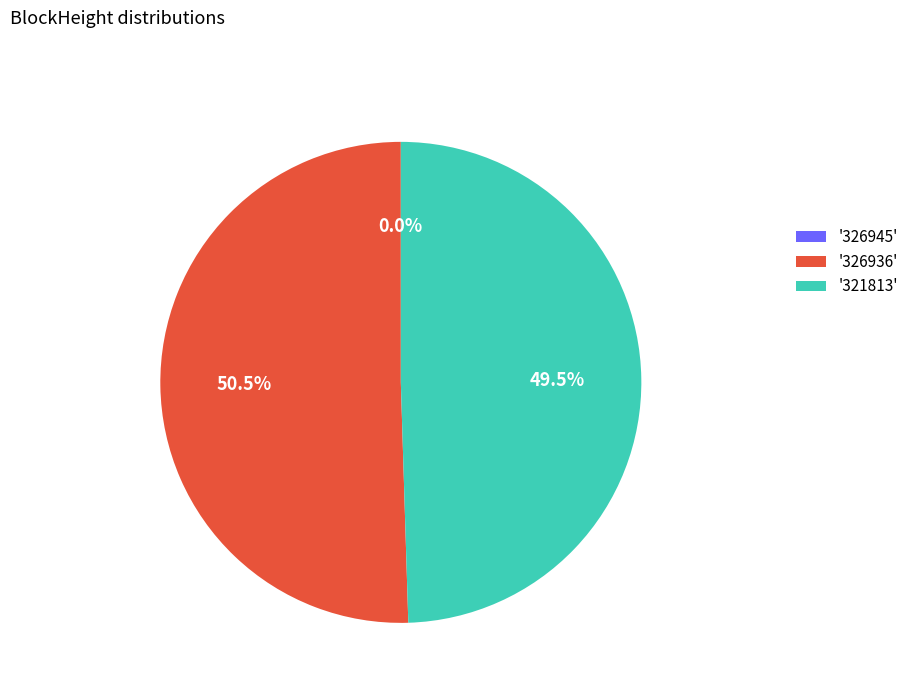

Combined, what portion of the pie is '326936' and '321813'?

100.0%